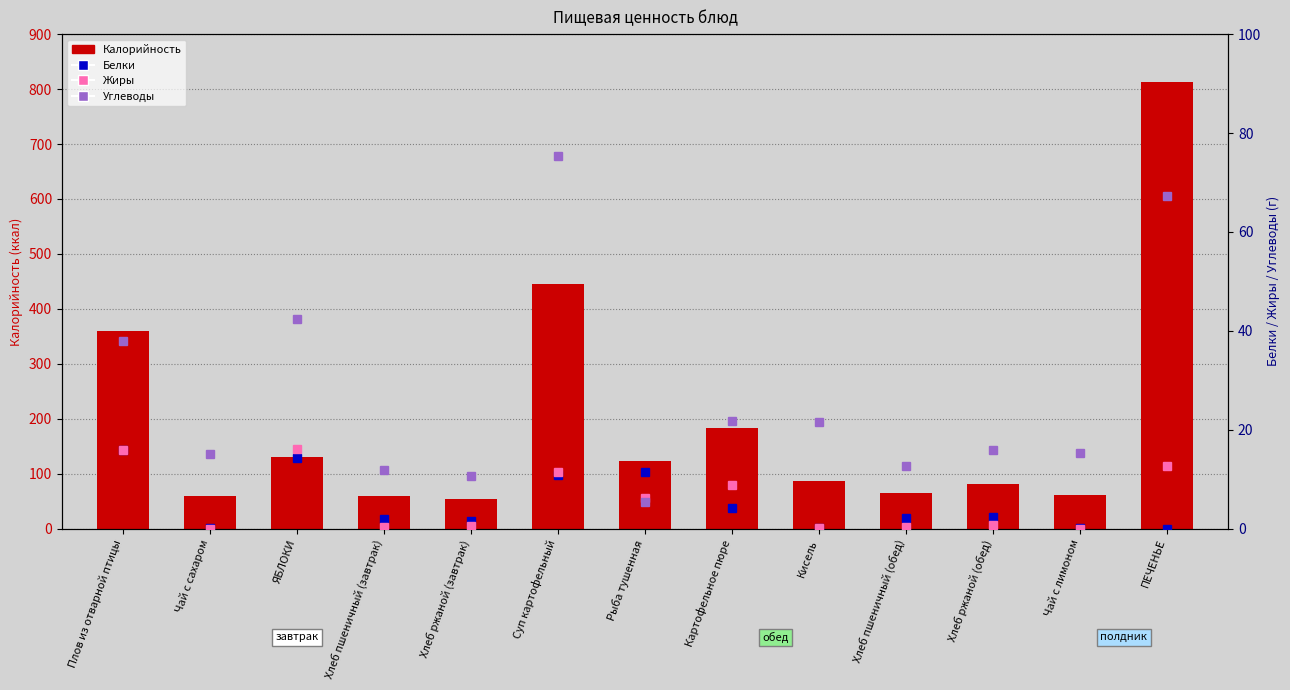

Reading left to right, transcribe all the data shown in this chart.

Калорийность: Плов из отварной птицы=359.0	Чай с сахаром=60.0	ЯБЛОКИ=129.6	Хлеб пшеничный (завтрак)=60.3	Хлеб ржаной (завтрак)=54.6	Суп картофельный=445.0	Рыба тушенная=122.6	Картофельное пюре=184.0	Кисель=87.0	Хлеб пшеничный (обед)=64.3	Хлеб ржаной (обед)=81.9	Чай с лимоном=61.0	ПЕЧЕНЬЕ=812.7
Белки: Плов из отварной птицы=16.0	Чай с сахаром=0.1	ЯБЛОКИ=14.2	Хлеб пшеничный (завтрак)=2.0	Хлеб ржаной (завтрак)=1.6	Суп картофельный=10.8	Рыба тушенная=11.4	Картофельное пюре=4.2	Кисель=0.2	Хлеб пшеничный (обед)=2.2	Хлеб ржаной (обед)=2.3	Чай с лимоном=0.1	ПЕЧЕНЬЕ=0.0
Жиры: Плов из отварной птицы=15.9	Чай с сахаром=0.0	ЯБЛОКИ=16.2	Хлеб пшеничный (завтрак)=0.4	Хлеб ржаной (завтрак)=0.6	Суп картофельный=11.4	Рыба тушенная=6.2	Картофельное пюре=8.8	Кисель=0.1	Хлеб пшеничный (обед)=0.4	Хлеб ржаной (обед)=0.8	Чай с лимоном=0.0	ПЕЧЕНЬЕ=12.6
Углеводы: Плов из отварной птицы=37.9	Чай с сахаром=15.0	ЯБЛОКИ=42.4	Хлеб пшеничный (завтрак)=11.9	Хлеб ржаной (завтрак)=10.7	Суп картофельный=75.3	Рыба тушенная=5.4	Картофельное пюре=21.8	Кисель=21.5	Хлеб пшеничный (обед)=12.7	Хлеб ржаной (обед)=16.0	Чай с лимоном=15.2	ПЕЧЕНЬЕ=67.2